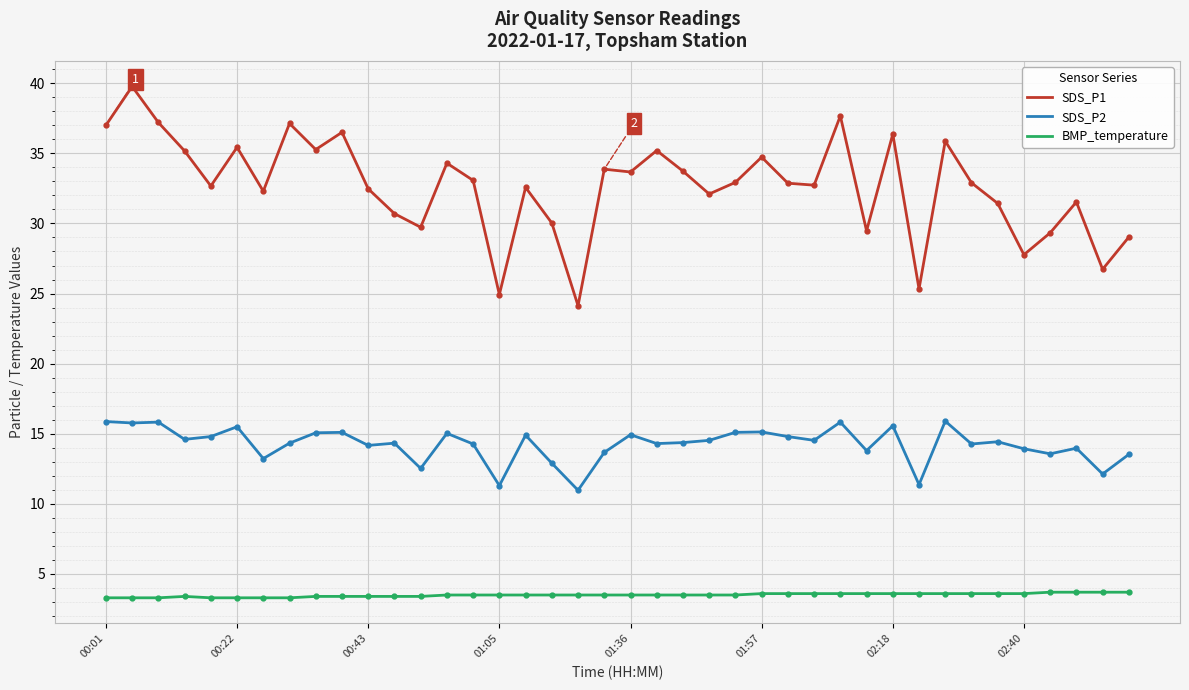

What is the sum of all SDS_P1 values?

1305.6